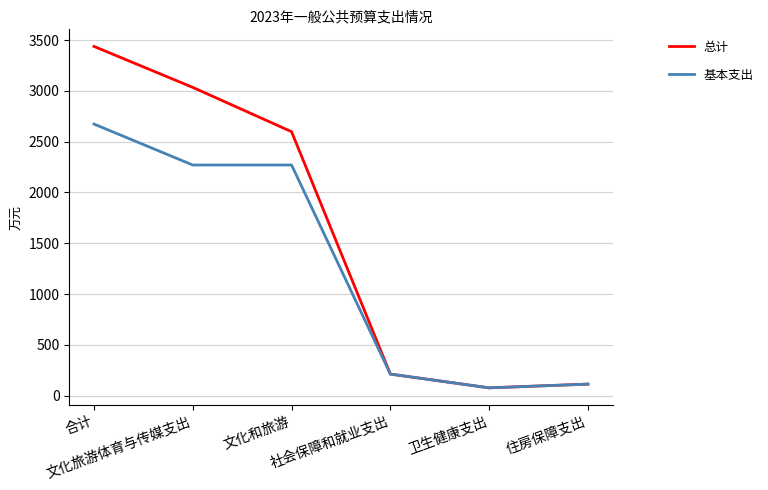

Reading right to left, what are all the values shown in this chart?

总计: 住房保障支出=113.8	卫生健康支出=77.0	社会保障和就业支出=212.5	文化和旅游=2597.9	文化旅游体育与传媒支出=3033.9	合计=3437.2
基本支出: 住房保障支出=113.8	卫生健康支出=77.0	社会保障和就业支出=212.5	文化和旅游=2269.9	文化旅游体育与传媒支出=2269.9	合计=2673.2